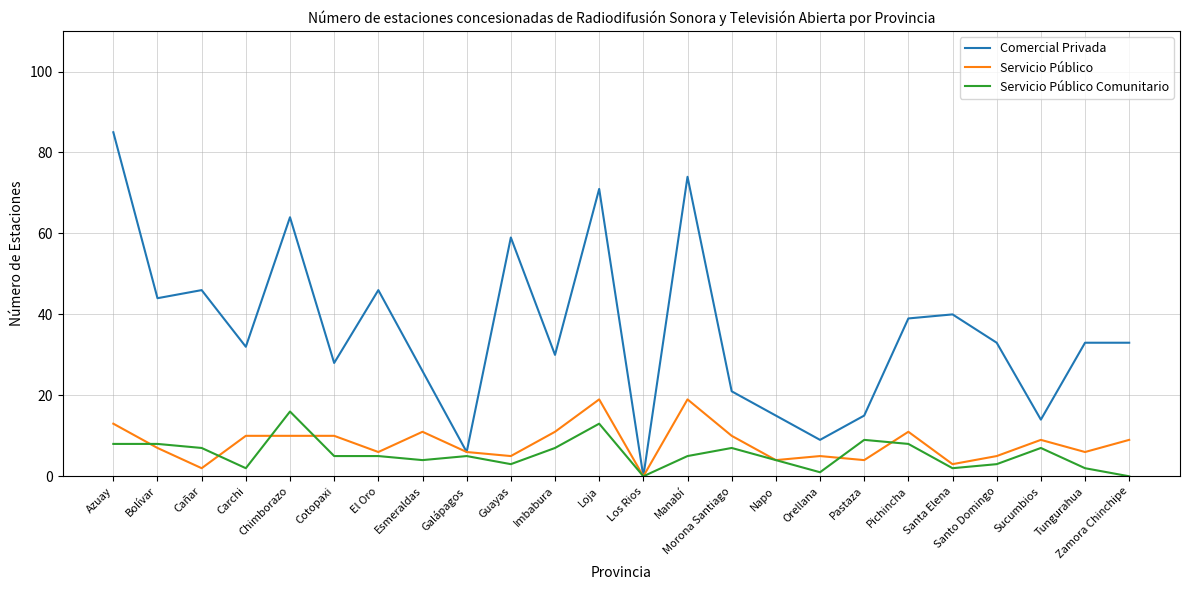

At which label does Comercial Privada reach its minimum?

Los Rios